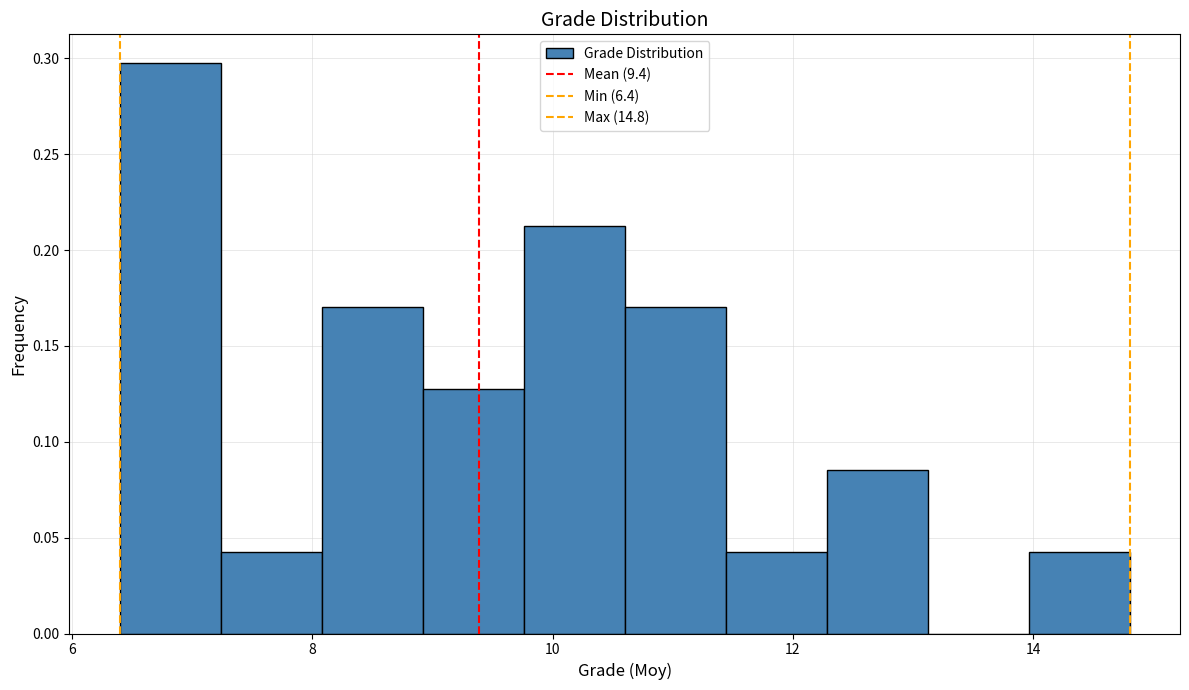

How tall is the bar that spans 9.76 to 10.60 on the x-axis? Neither the bar edges nor the heights are printed on the chart, so give them approximately, as read against the axes.

0.215